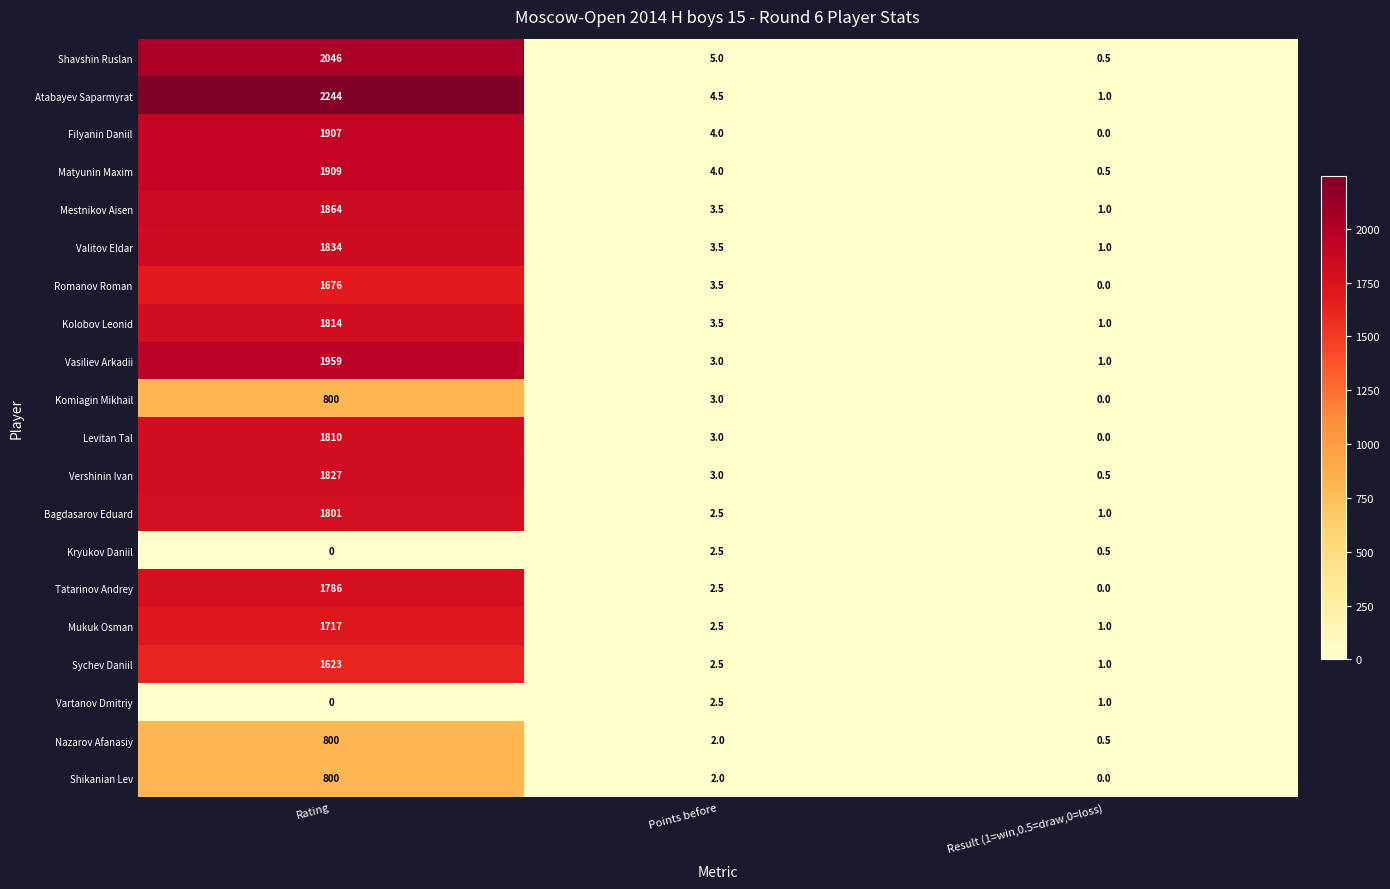

At which category is the sum across all series the highest?

Rating